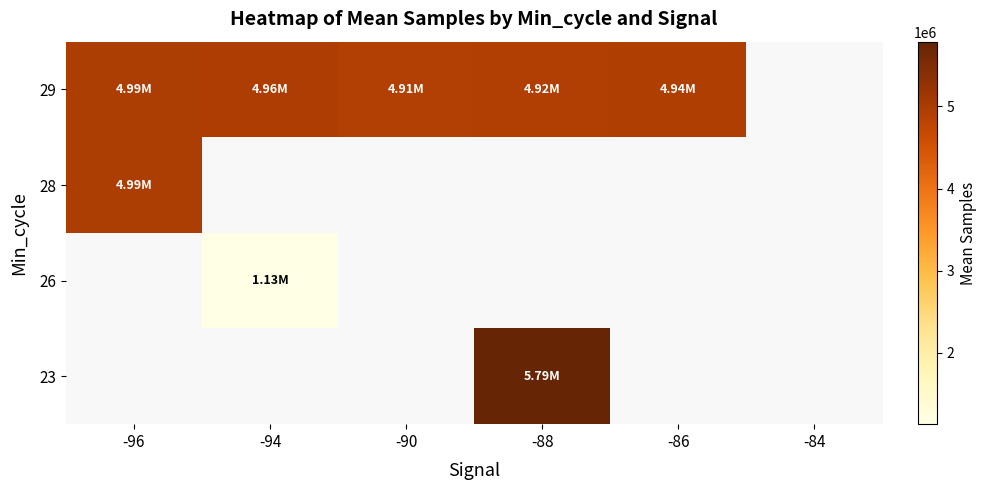

Count the number of data series in this chart.

4